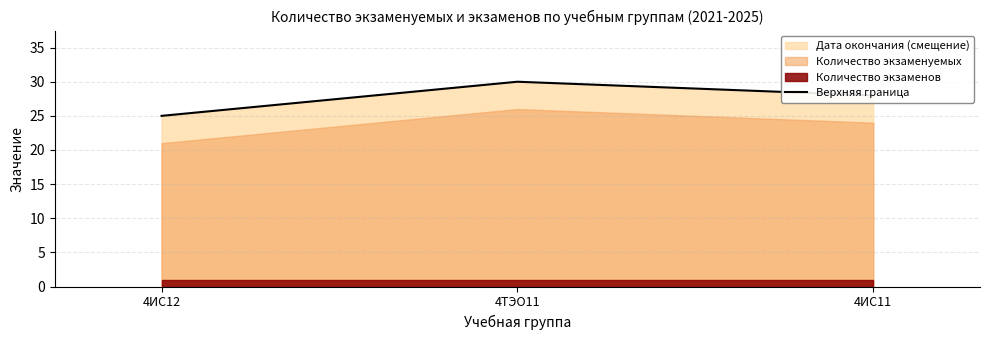

Which has a higher value, 4ИС12 or 4ИС11?

4ИС11